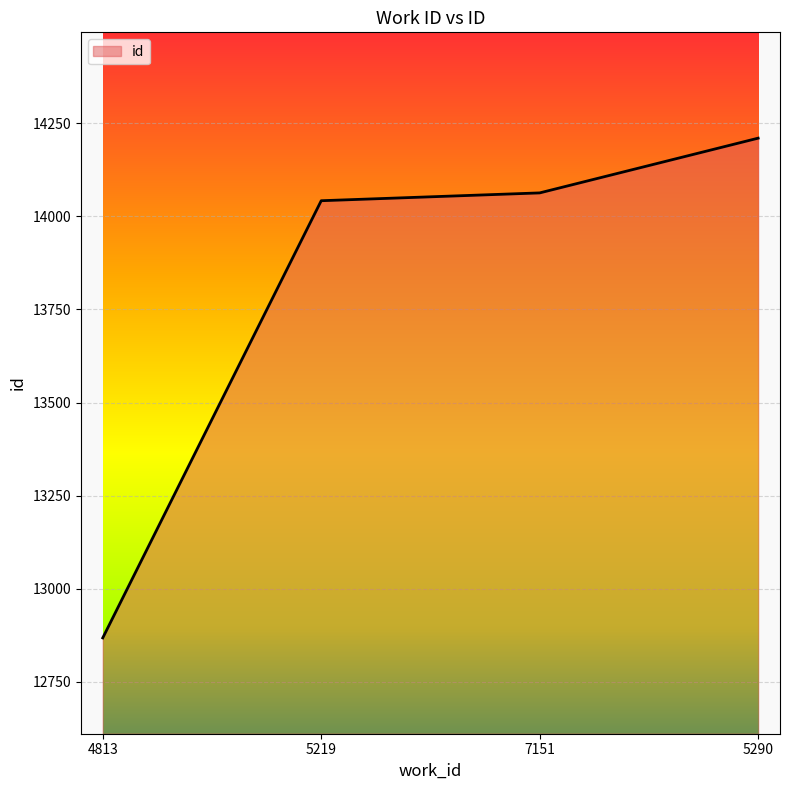

Rank the categories by value from highest to lowest.

5290, 7151, 5219, 4813